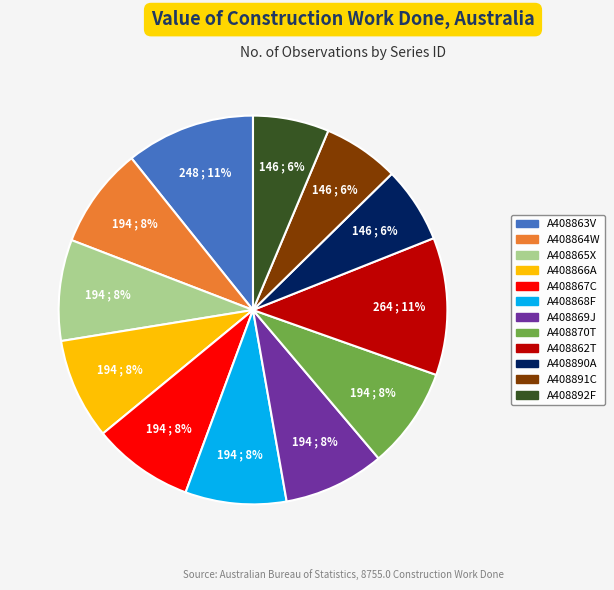

To the nearest percent, what is the average slice percentage?

8%